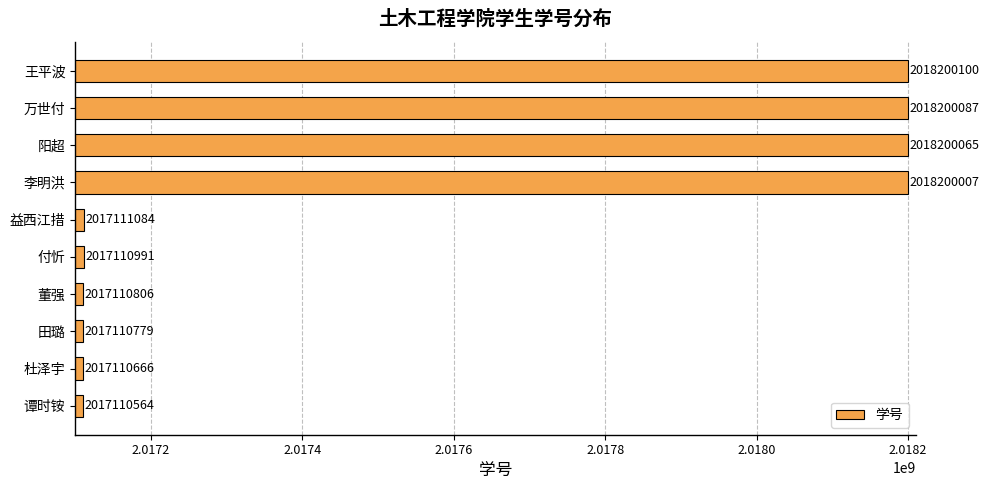

Is it true that the value at 付忻 is 2707425766?

False